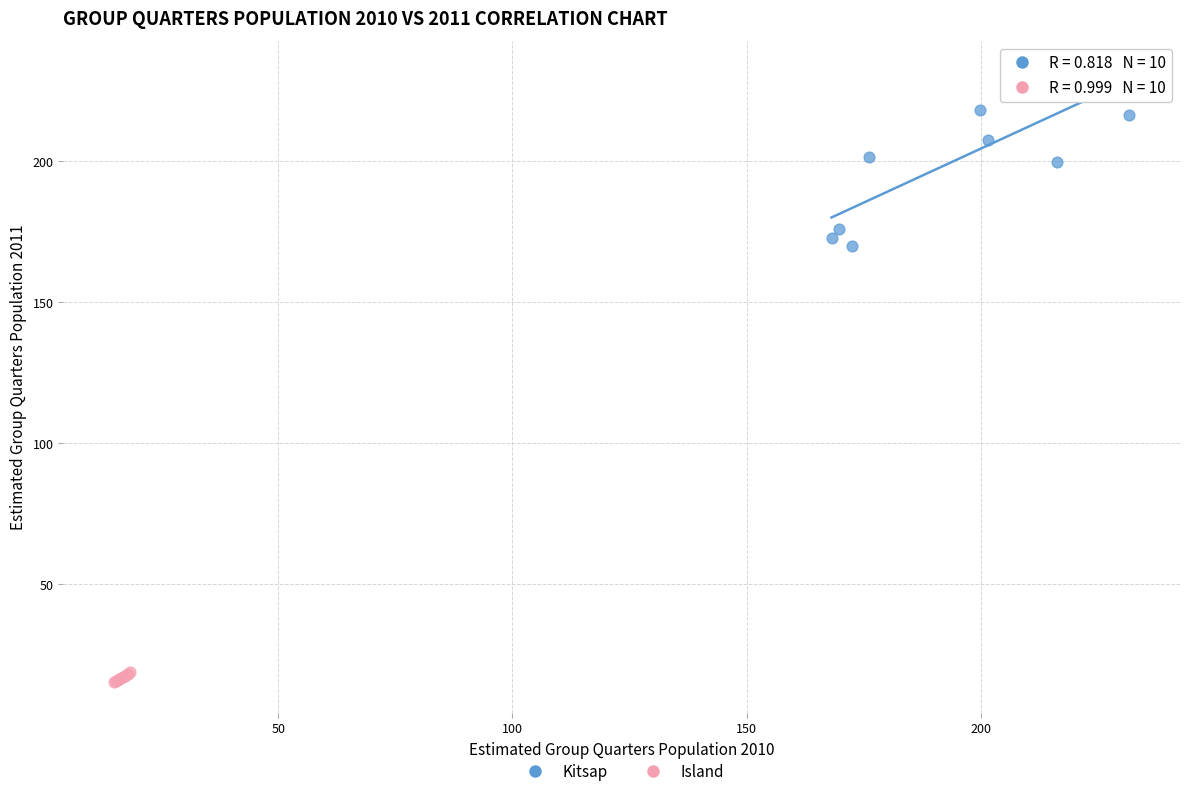

Which series reaches the minimum Y coordinate?

Island